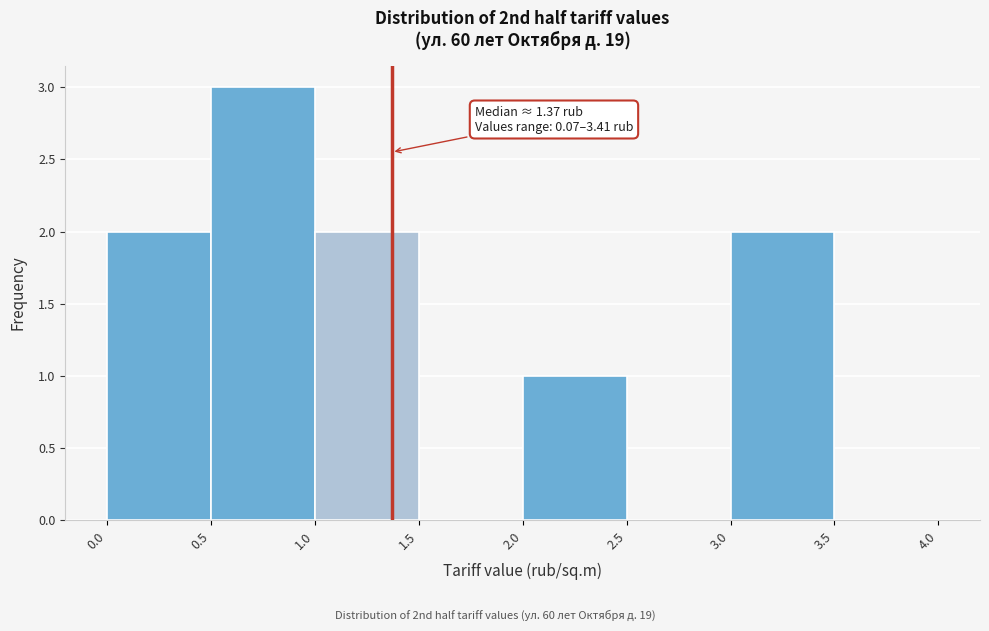

Over which range of the x-axis is the bar tallest?

0.5 to 1.0